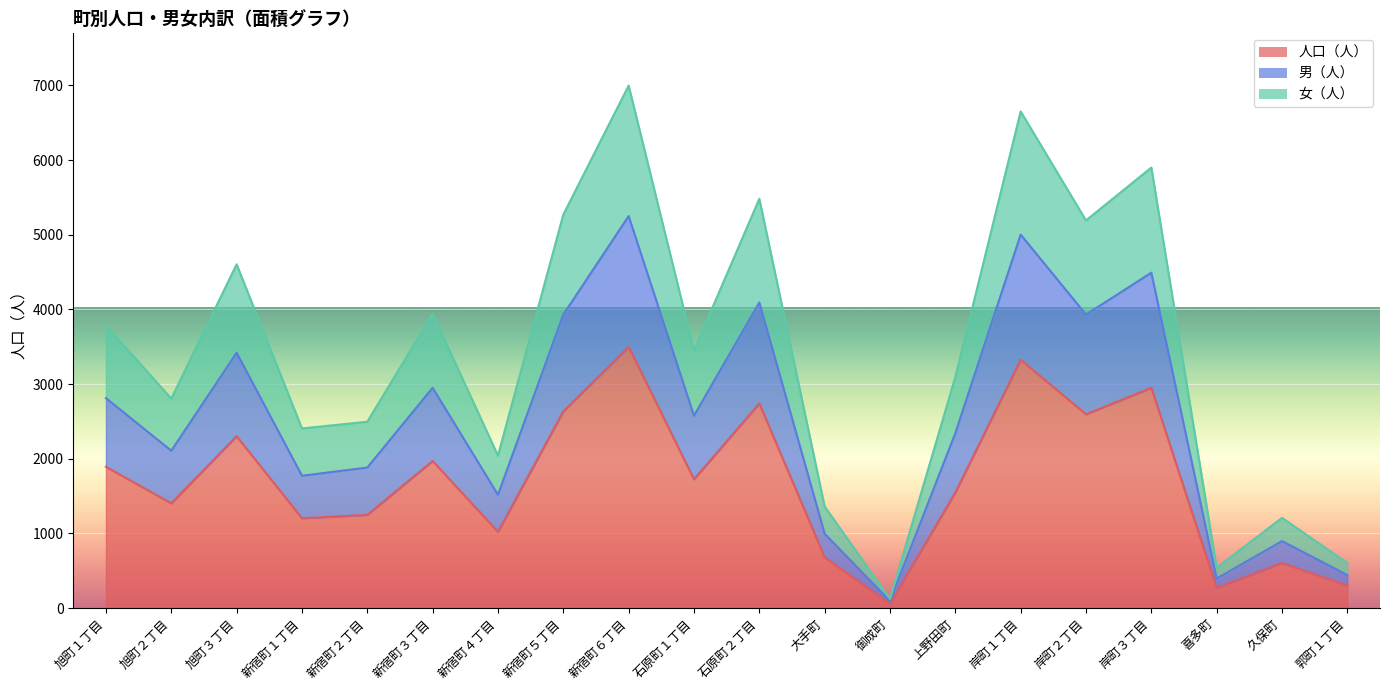

Rank the series by their maximum value, from lowest to highest.

人口（人）, 男（人）, 女（人）